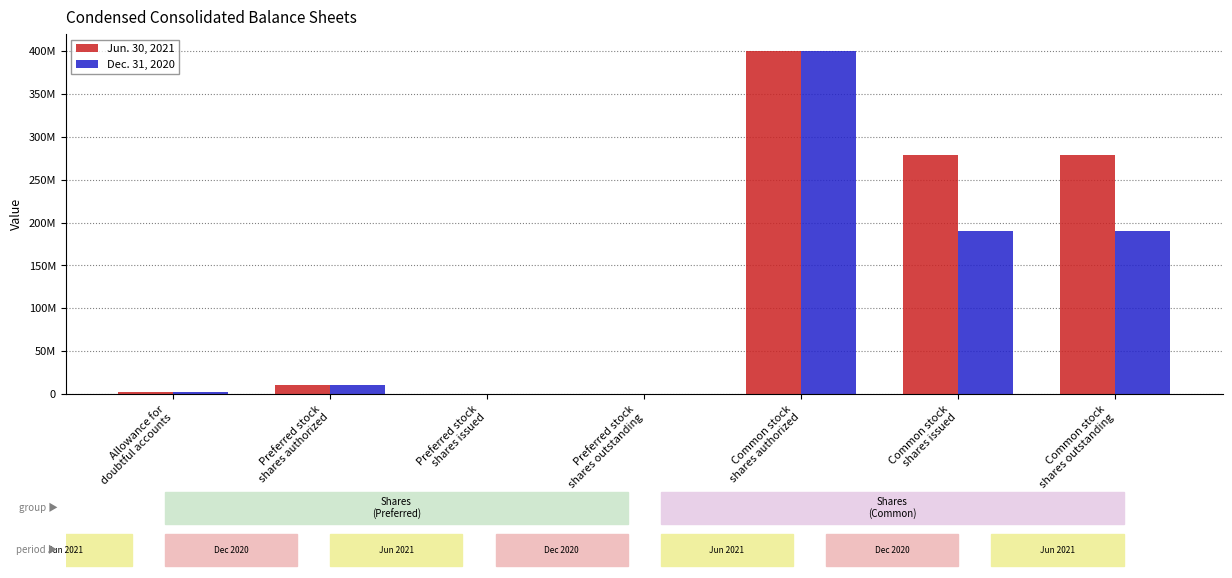

Where is Dec. 31, 2020 nearest to the value 200000000?

Common stock
shares issued